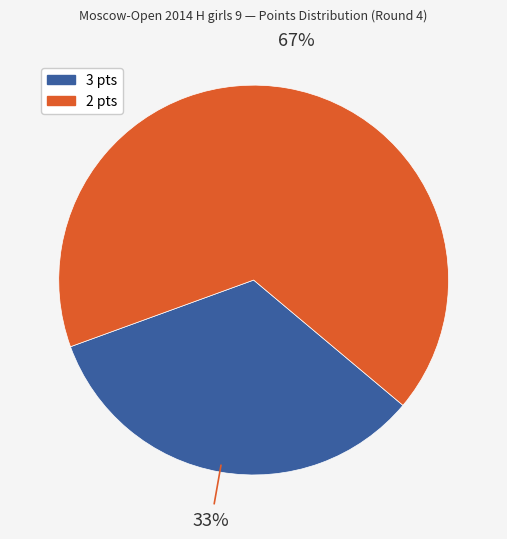

Does any single category account for the majority?

Yes